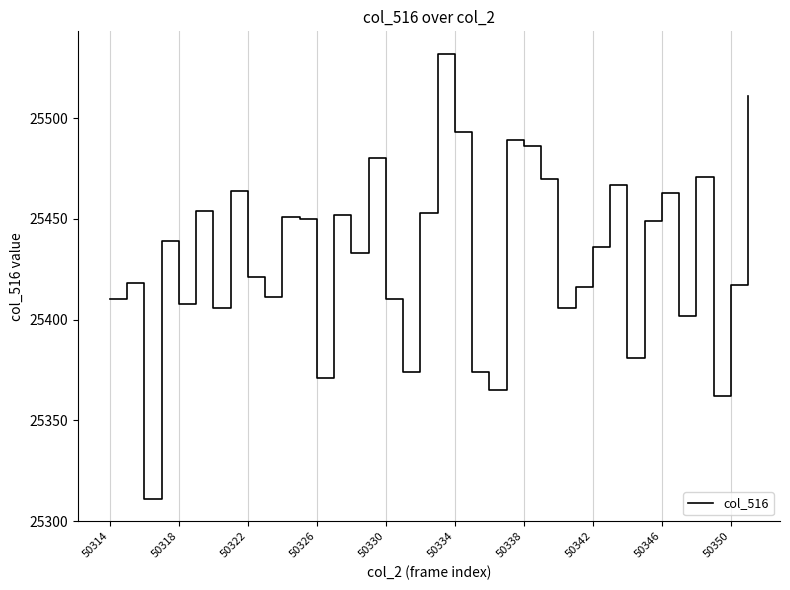

What is the minimum value shown in the chart?

25311